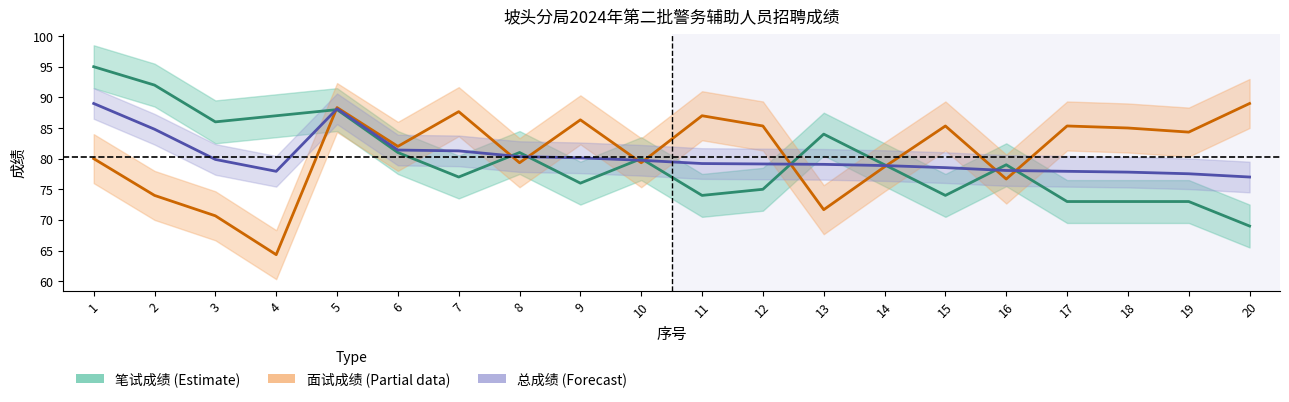

How many lines are shown in the chart?

3